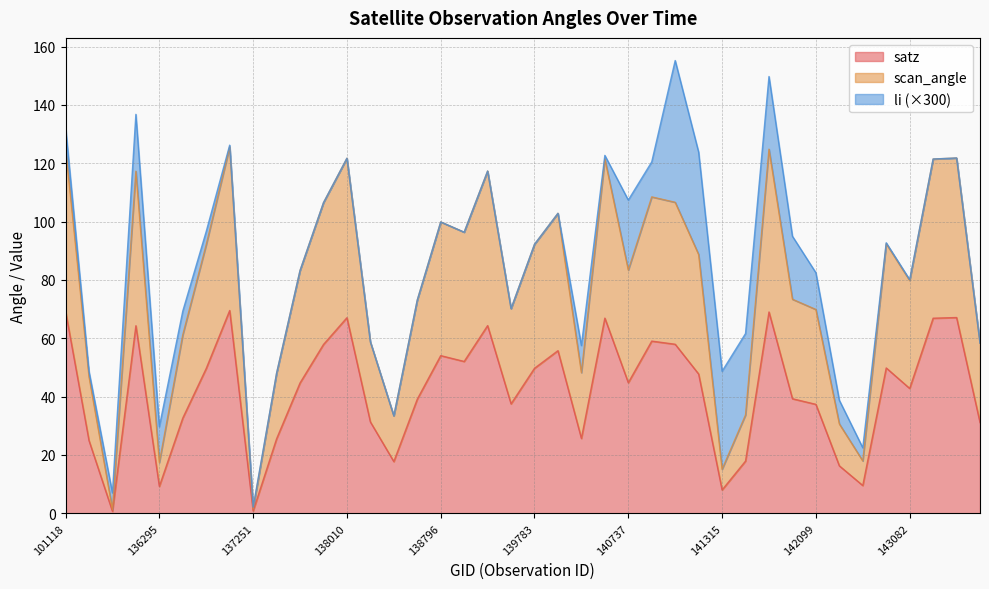

At which label does scan_angle first exceed 83?

101118